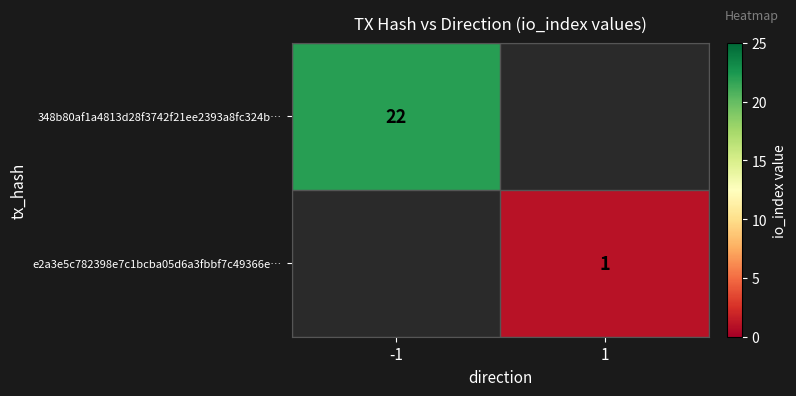

Is it true that 348b80af1a4813d28f3742f21ee2393a8fc324b… equals 8.1 at -1?

False